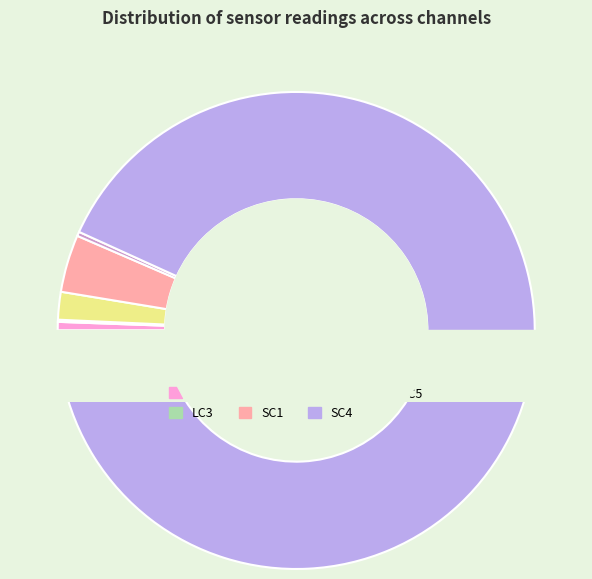

The LC5 slice represents 0% of the pie. True or false?

True